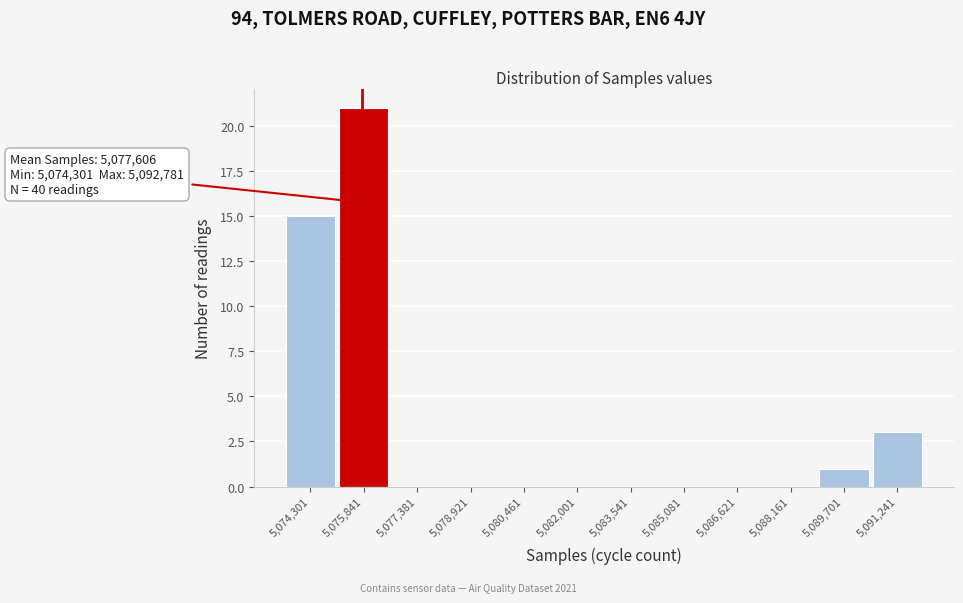

Reading left to right, list all the values displayed in this chart.

5,074,301=15	5,075,841=21	5,077,381=0	5,078,921=0	5,080,461=0	5,082,001=0	5,083,541=0	5,085,081=0	5,086,621=0	5,088,161=0	5,089,701=1	5,091,241=3